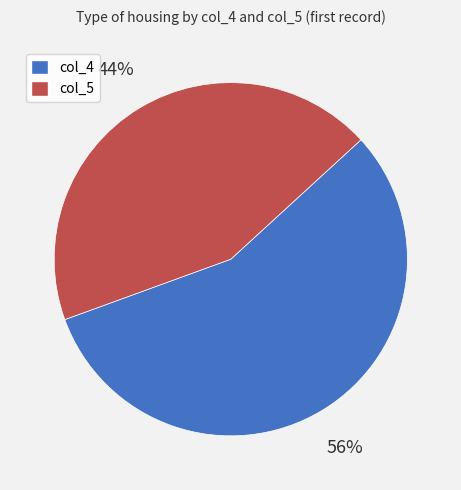

Is there any slice that represents more than half of the pie?

Yes